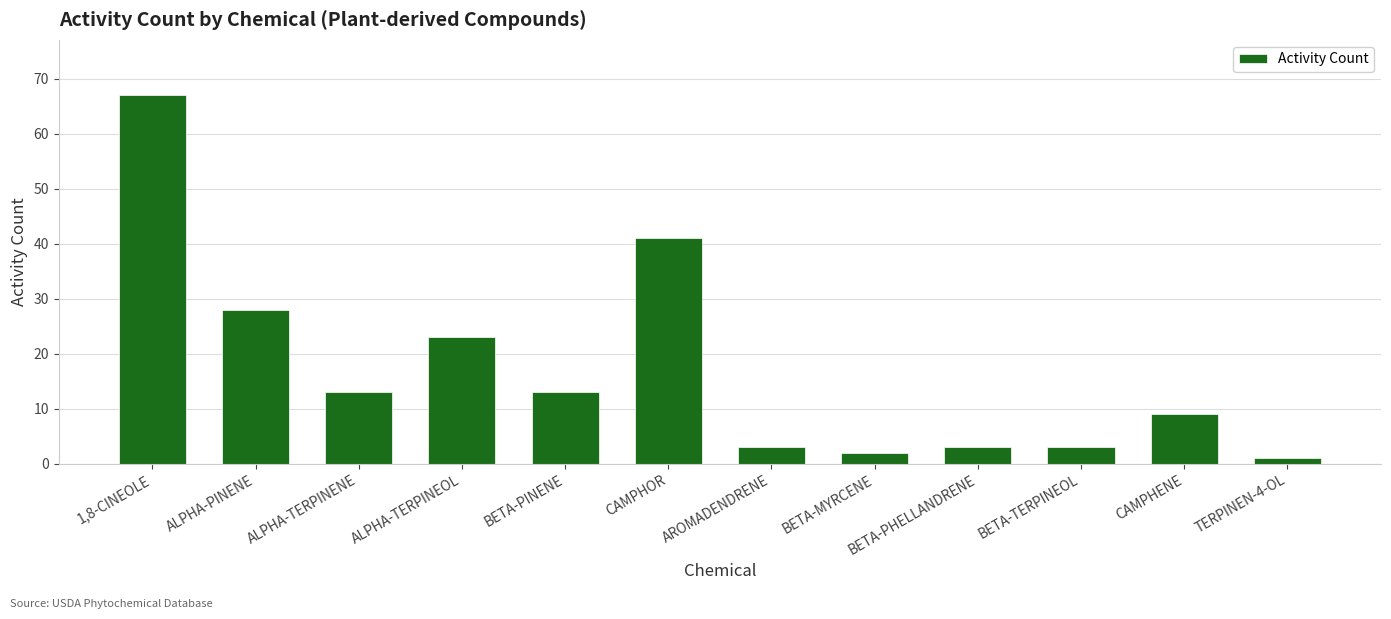

Where does the data first go above 13?

1,8-CINEOLE